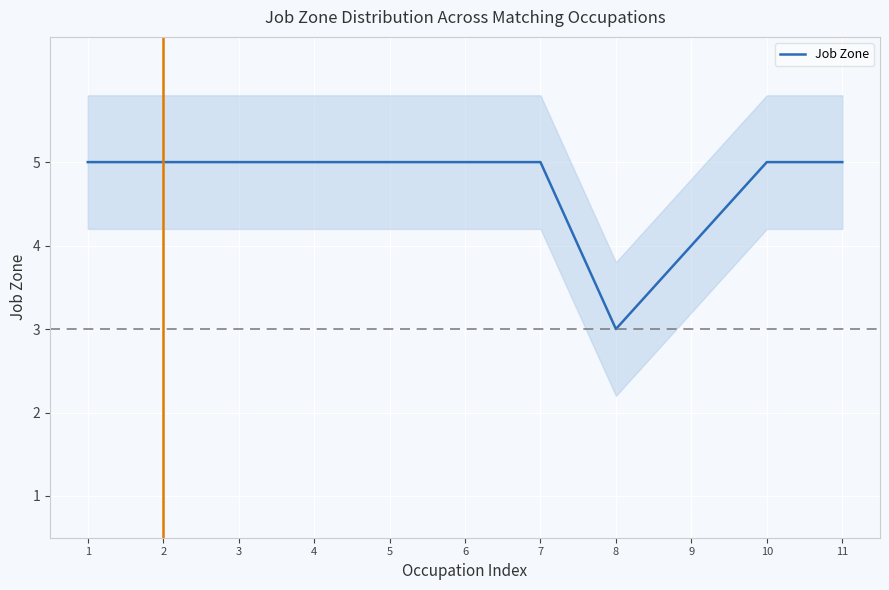

What is the maximum value shown in the chart?

5